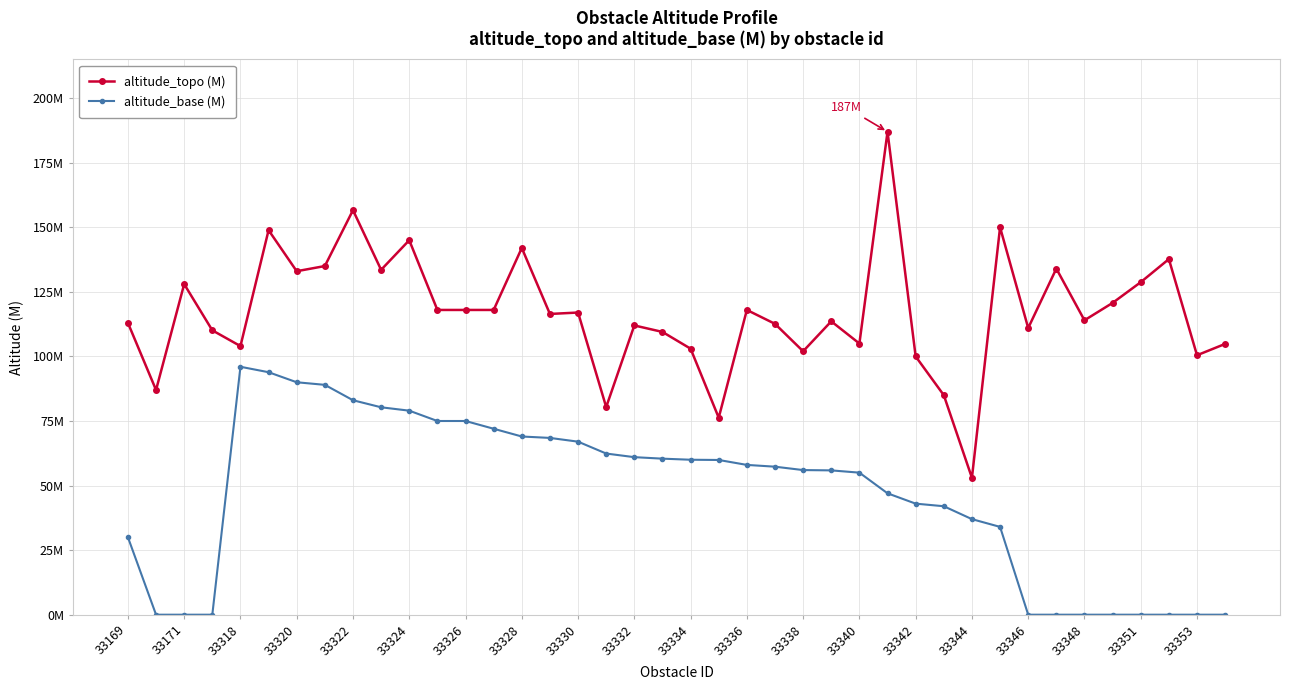

What are all the series names shown in the legend?

altitude_topo (M), altitude_base (M)